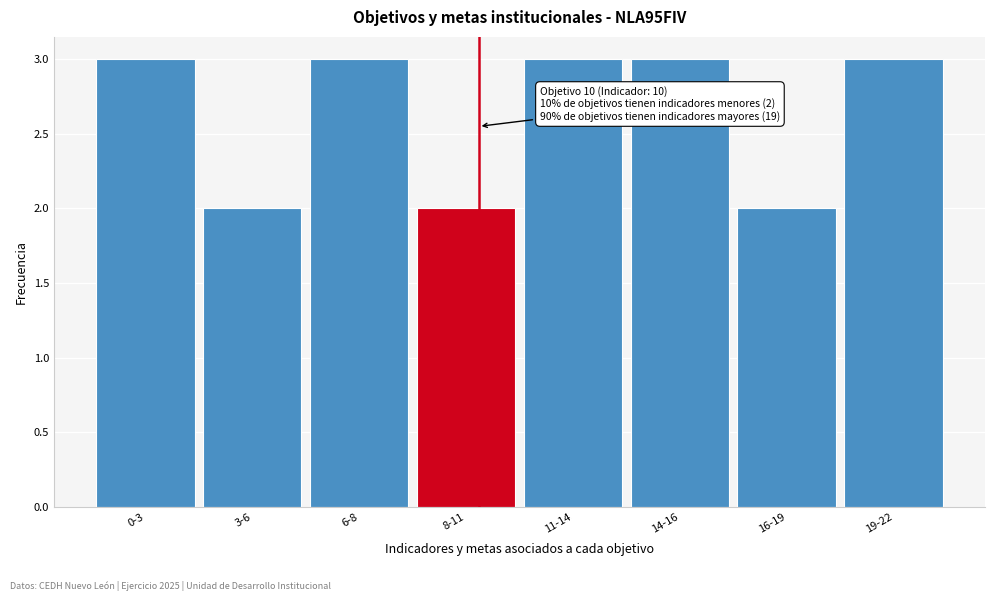

Reading left to right, transcribe all the data shown in this chart.

0-3=3	3-6=2	6-8=3	8-11=2	11-14=3	14-16=3	16-19=2	19-22=3